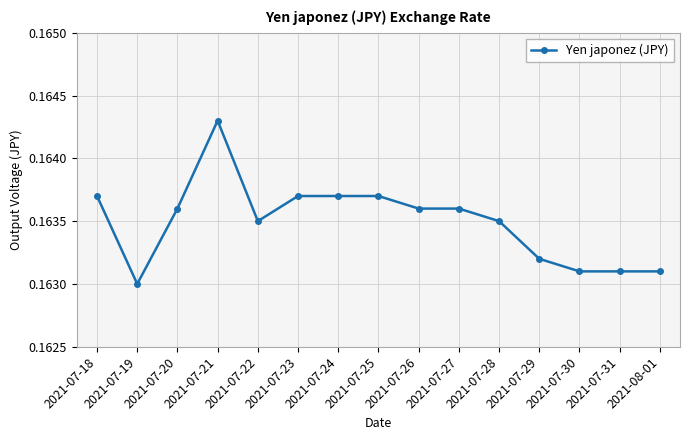

Between 2021-07-20 and 2021-07-25, which is larger?

2021-07-25